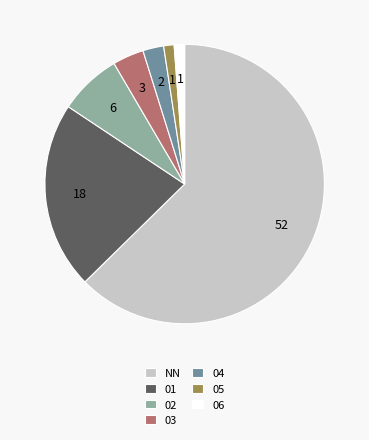

How many segments does this pie chart have?

7